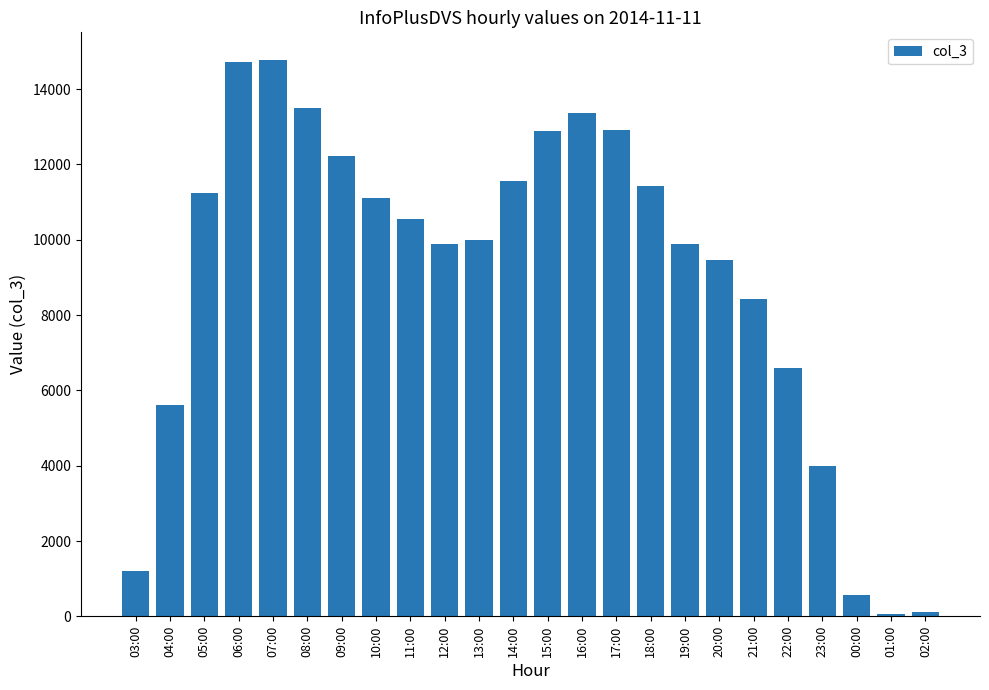

Where does the data first go above 10539?

05:00